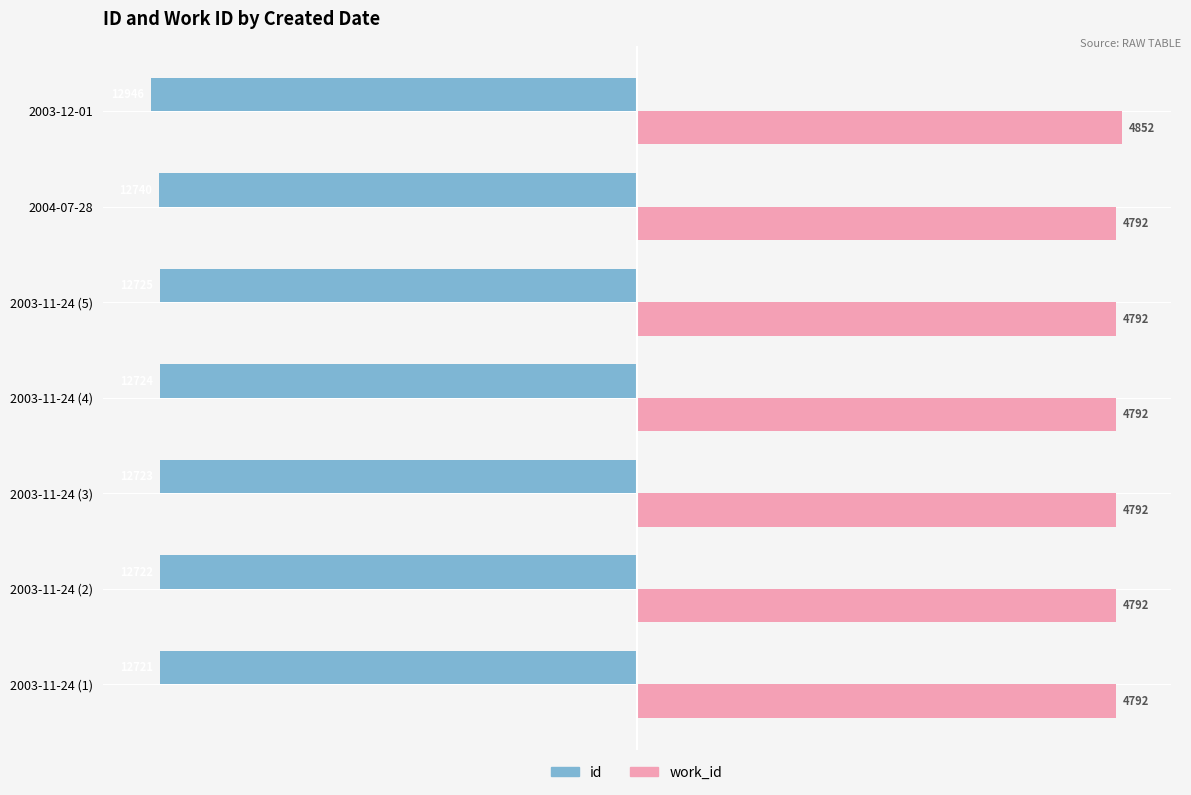

What are all the series names shown in the legend?

id, work_id